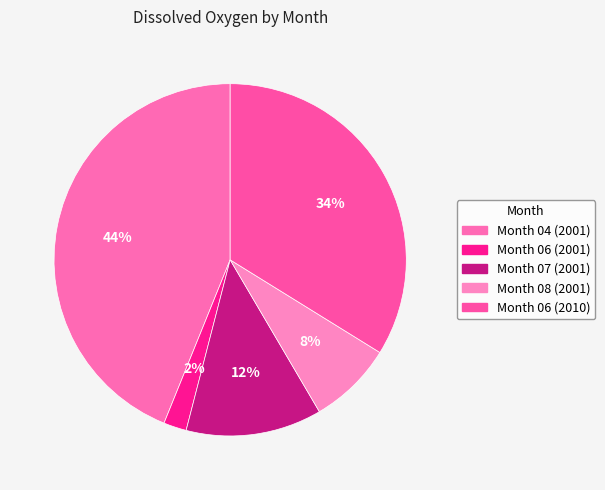

How many segments does this pie chart have?

5